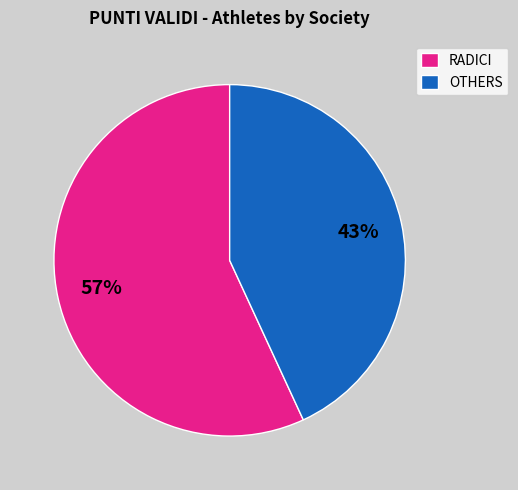

To the nearest percent, what portion does RADICI represent?

57%